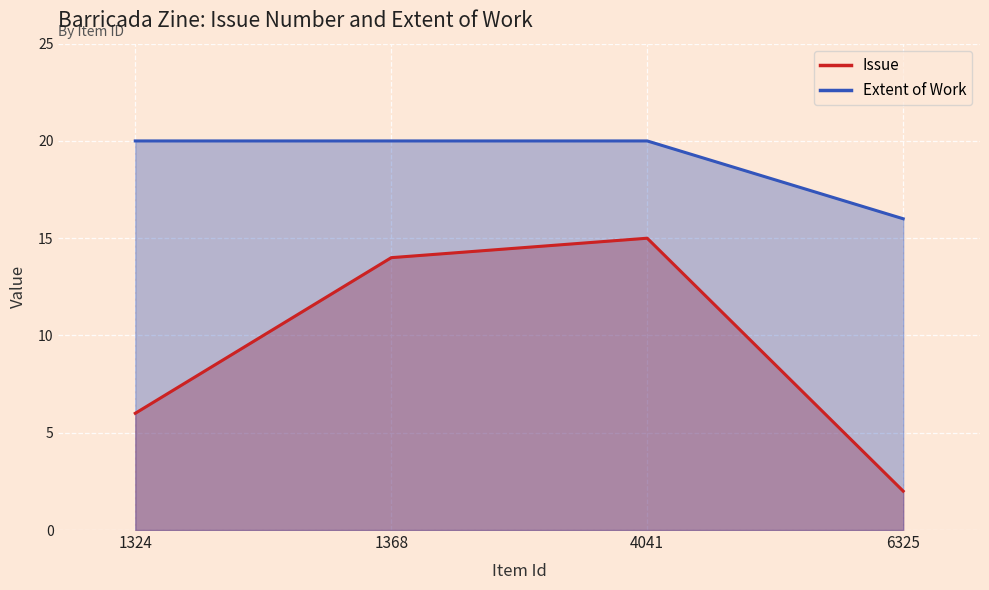

What is the sum of all Extent of Work values?

76